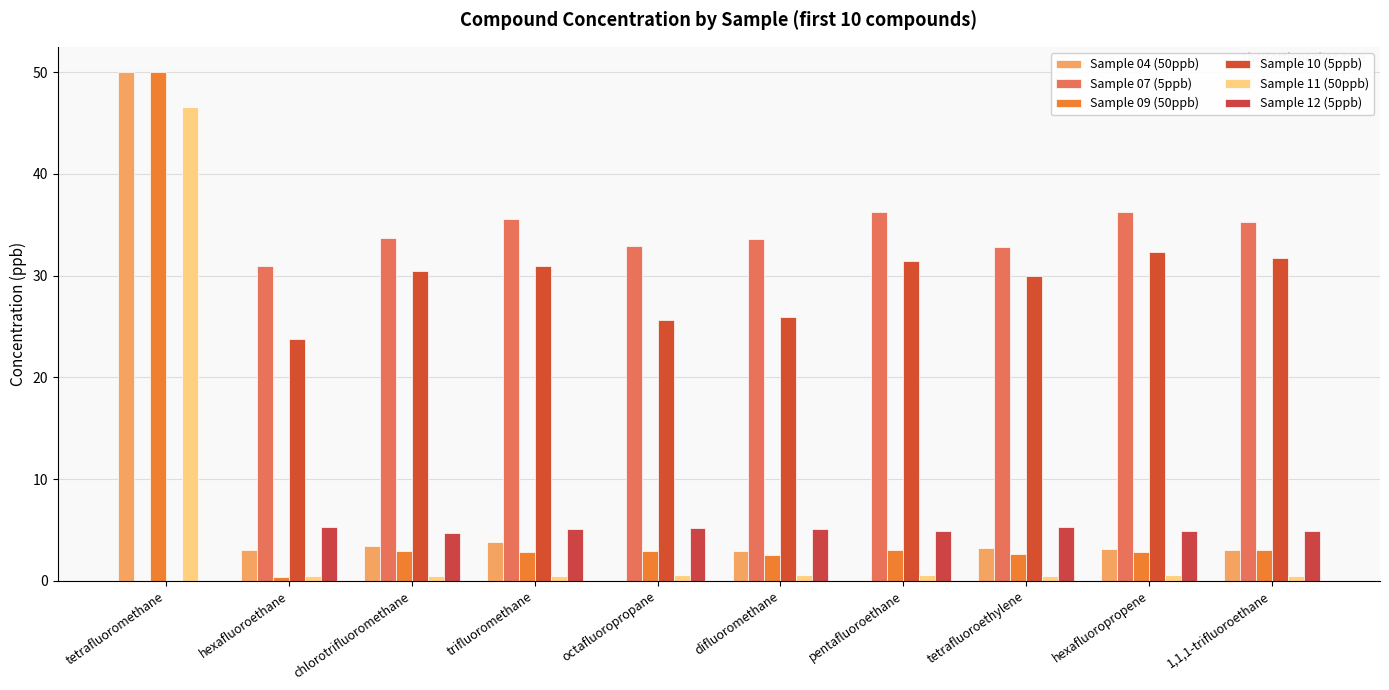

What are all the series names shown in the legend?

Sample 04 (50ppb), Sample 07 (5ppb), Sample 09 (50ppb), Sample 10 (5ppb), Sample 11 (50ppb), Sample 12 (5ppb)